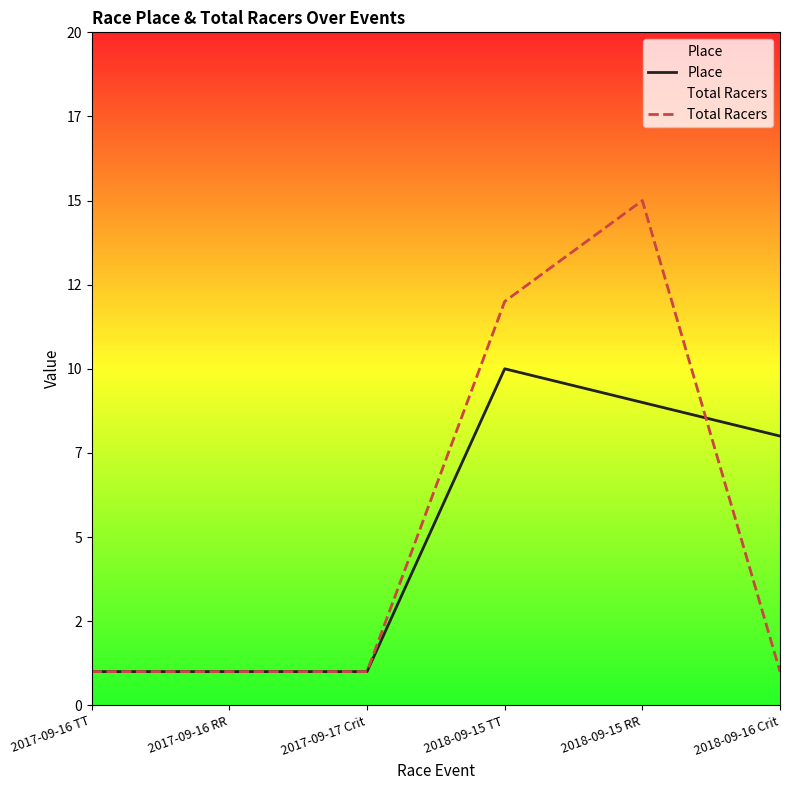

What are all the series names shown in the legend?

Place, Total Racers